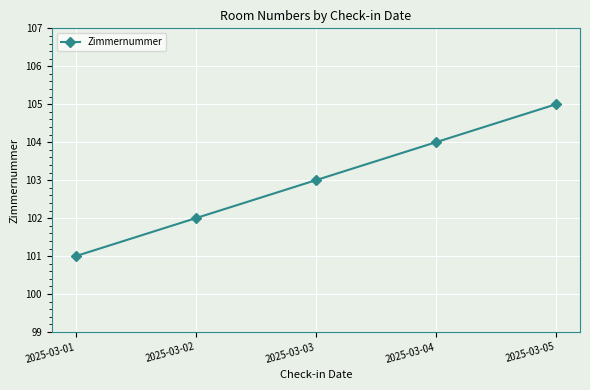

What is the difference between the maximum and minimum values?

4